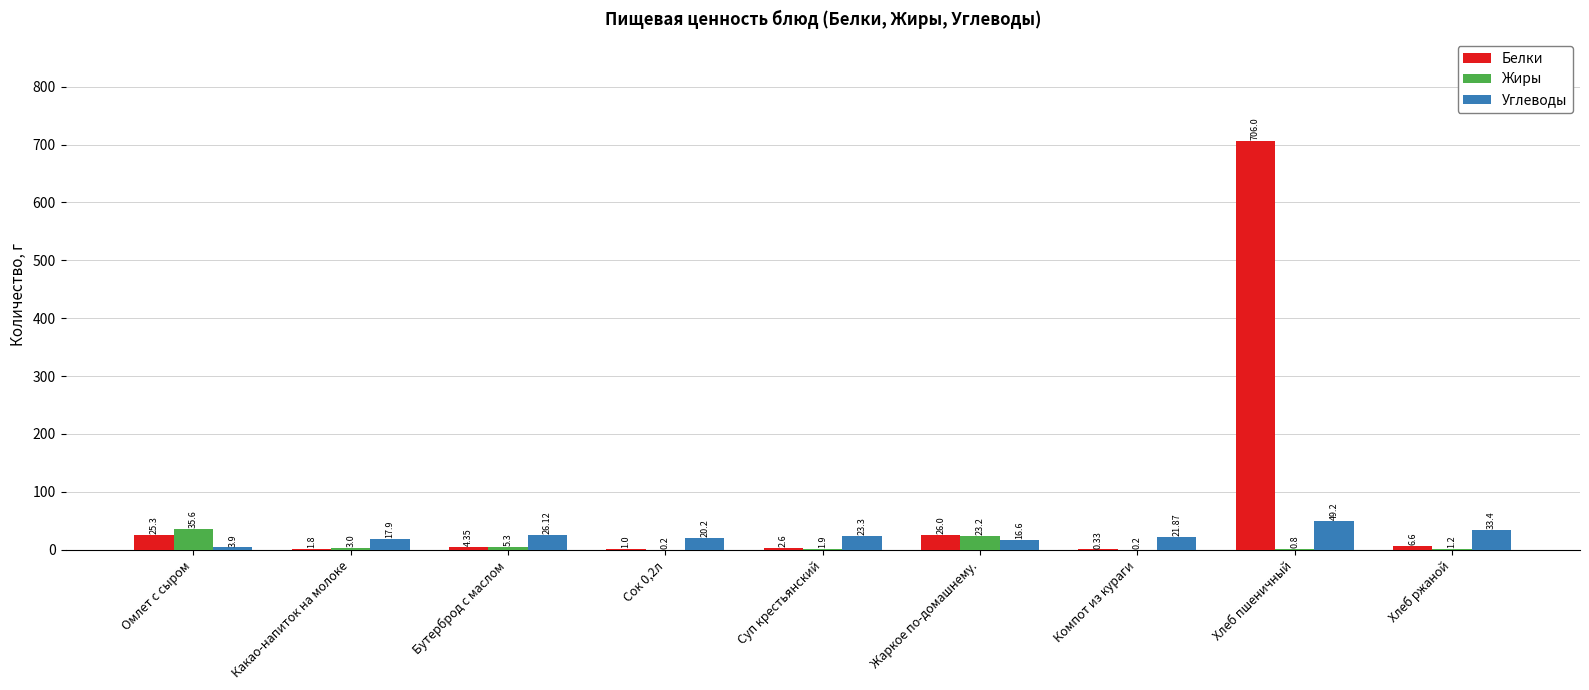

Which series changed the most between Бутерброд с маслом and Суп крестьянский?

Жиры